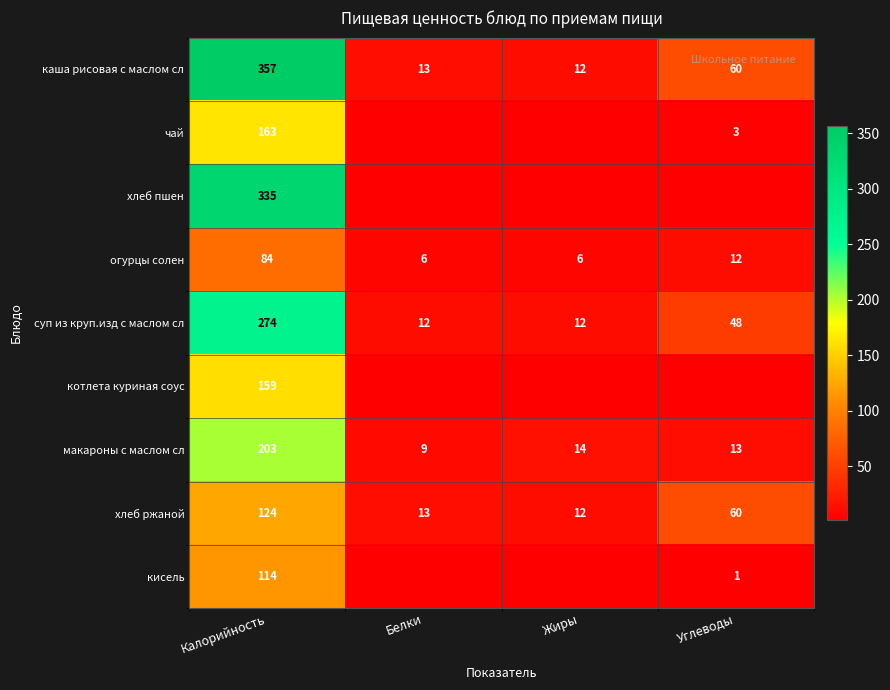

What is the sum of the макароны с маслом сл values at Белки and Калорийность?

212